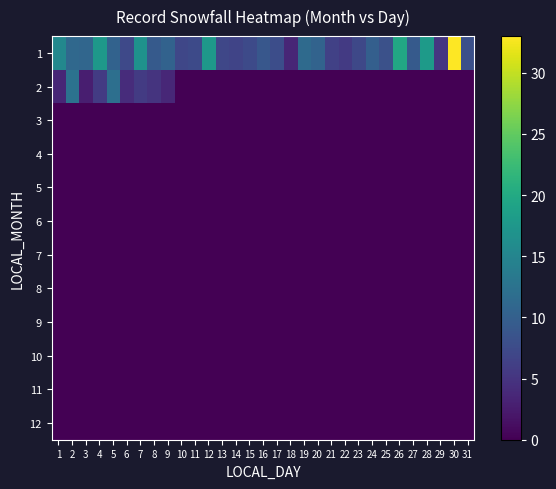

How many categories are shown in the chart?

31